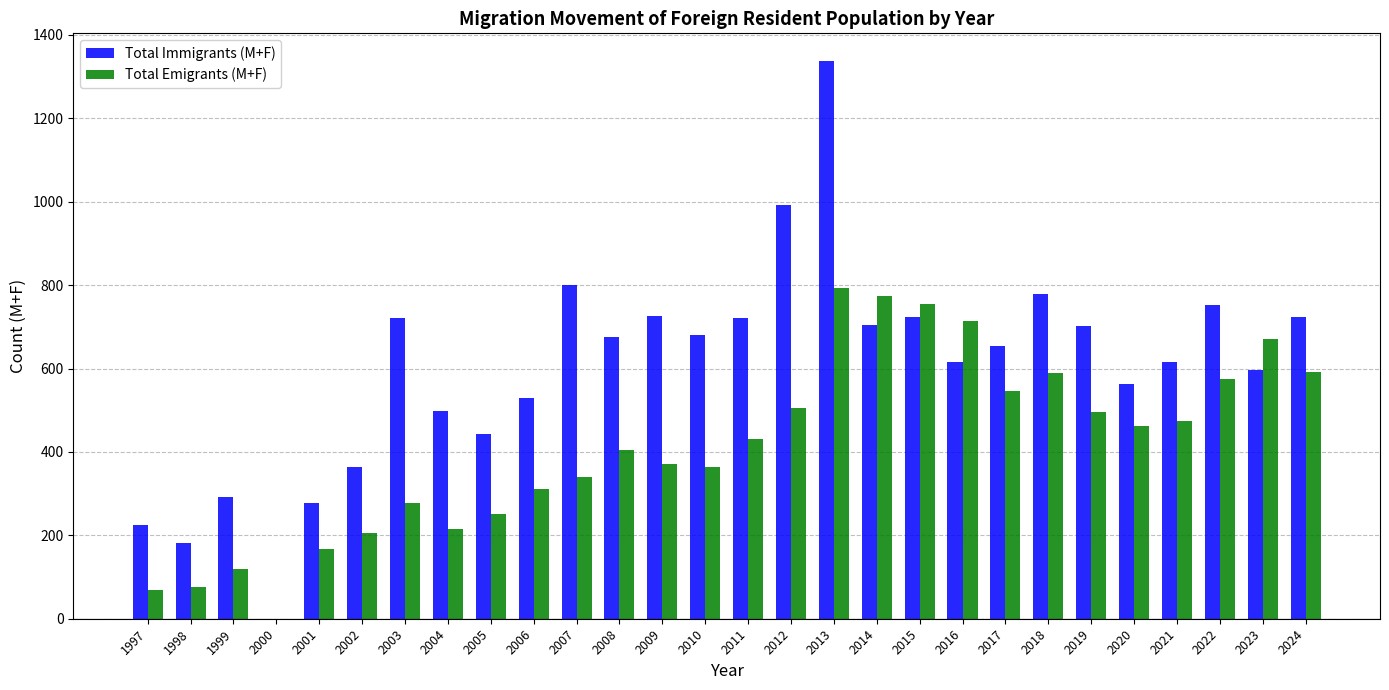

Read the Total Immigrants (M+F) value at 2024.

723